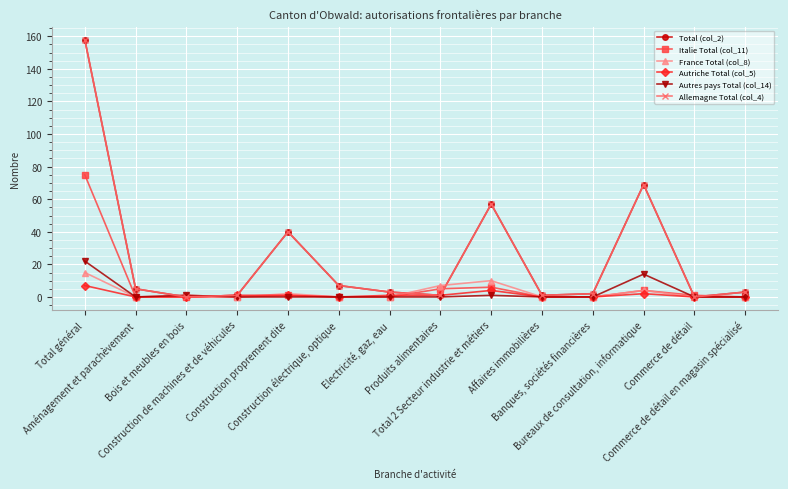

Reading left to right, list all the values displayed in this chart.

Total (col_2): Total général=158	Aménagement et parachèvement=5	Bois et meubles en bois=0	Construction de machines et de véhicules=1	Construction proprement dite=40	Construction électrique, optique=7	Electricité, gaz, eau=3	Produits alimentaires=1	Total 2 Secteur industrie et métiers=57	Affaires immobilières=1	Banques, sociétés financières=2	Bureaux de consultation, informatique=69	Commerce de détail=0	Commerce de détail en magasin spécialisé=3
Italie Total (col_11): Total général=75	Aménagement et parachèvement=0	Bois et meubles en bois=0	Construction de machines et de véhicules=0	Construction proprement dite=1	Construction électrique, optique=0	Electricité, gaz, eau=0	Produits alimentaires=5	Total 2 Secteur industrie et métiers=6	Affaires immobilières=0	Banques, sociétés financières=0	Bureaux de consultation, informatique=4	Commerce de détail=1	Commerce de détail en magasin spécialisé=0
France Total (col_8): Total général=15	Aménagement et parachèvement=0	Bois et meubles en bois=1	Construction de machines et de véhicules=0	Construction proprement dite=2	Construction électrique, optique=0	Electricité, gaz, eau=0	Produits alimentaires=7	Total 2 Secteur industrie et métiers=10	Affaires immobilières=0	Banques, sociétés financières=0	Bureaux de consultation, informatique=4	Commerce de détail=0	Commerce de détail en magasin spécialisé=0
Autriche Total (col_5): Total général=7	Aménagement et parachèvement=0	Bois et meubles en bois=0	Construction de machines et de véhicules=1	Construction proprement dite=1	Construction électrique, optique=0	Electricité, gaz, eau=1	Produits alimentaires=1	Total 2 Secteur industrie et métiers=4	Affaires immobilières=0	Banques, sociétés financières=0	Bureaux de consultation, informatique=2	Commerce de détail=0	Commerce de détail en magasin spécialisé=0
Autres pays Total (col_14): Total général=22	Aménagement et parachèvement=0	Bois et meubles en bois=1	Construction de machines et de véhicules=0	Construction proprement dite=0	Construction électrique, optique=0	Electricité, gaz, eau=0	Produits alimentaires=0	Total 2 Secteur industrie et métiers=1	Affaires immobilières=0	Banques, sociétés financières=0	Bureaux de consultation, informatique=14	Commerce de détail=0	Commerce de détail en magasin spécialisé=0
Allemagne Total (col_4): Total général=158	Aménagement et parachèvement=5	Bois et meubles en bois=0	Construction de machines et de véhicules=1	Construction proprement dite=40	Construction électrique, optique=7	Electricité, gaz, eau=3	Produits alimentaires=1	Total 2 Secteur industrie et métiers=57	Affaires immobilières=1	Banques, sociétés financières=2	Bureaux de consultation, informatique=69	Commerce de détail=0	Commerce de détail en magasin spécialisé=3